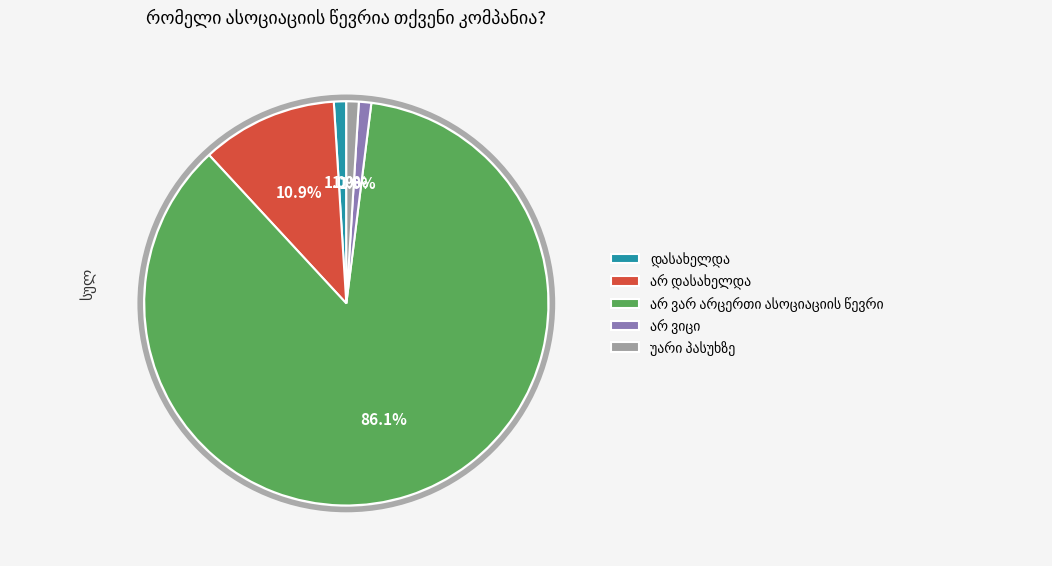

How many segments does this pie chart have?

5